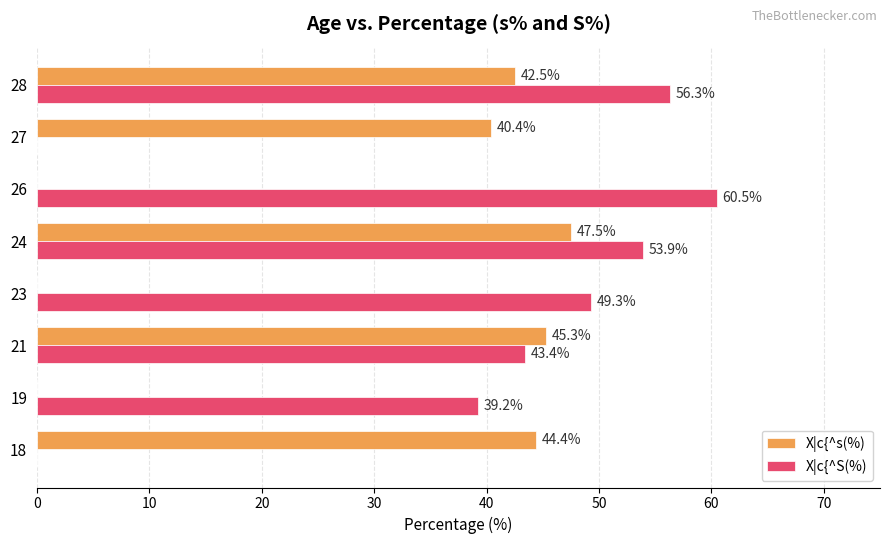

Which series changed the most between 19 and 27?

X|c{^s(%)